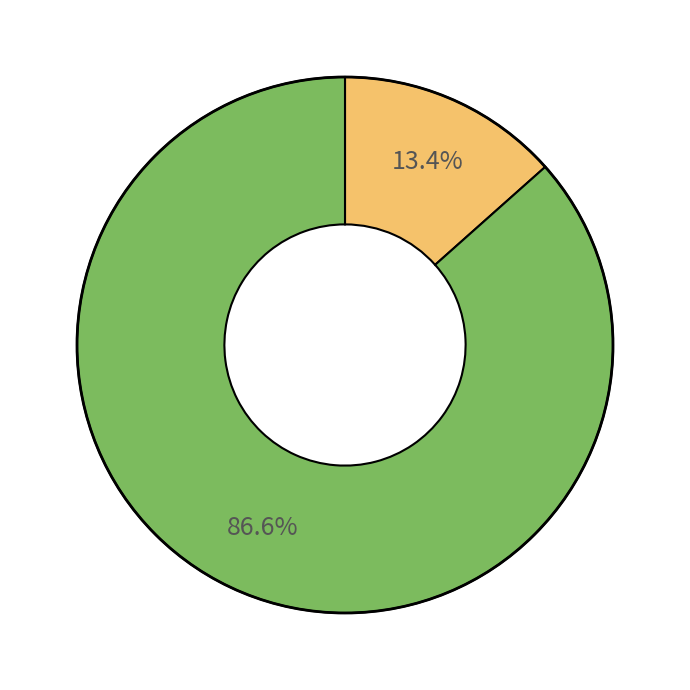

Is there a majority slice in this chart?

Yes